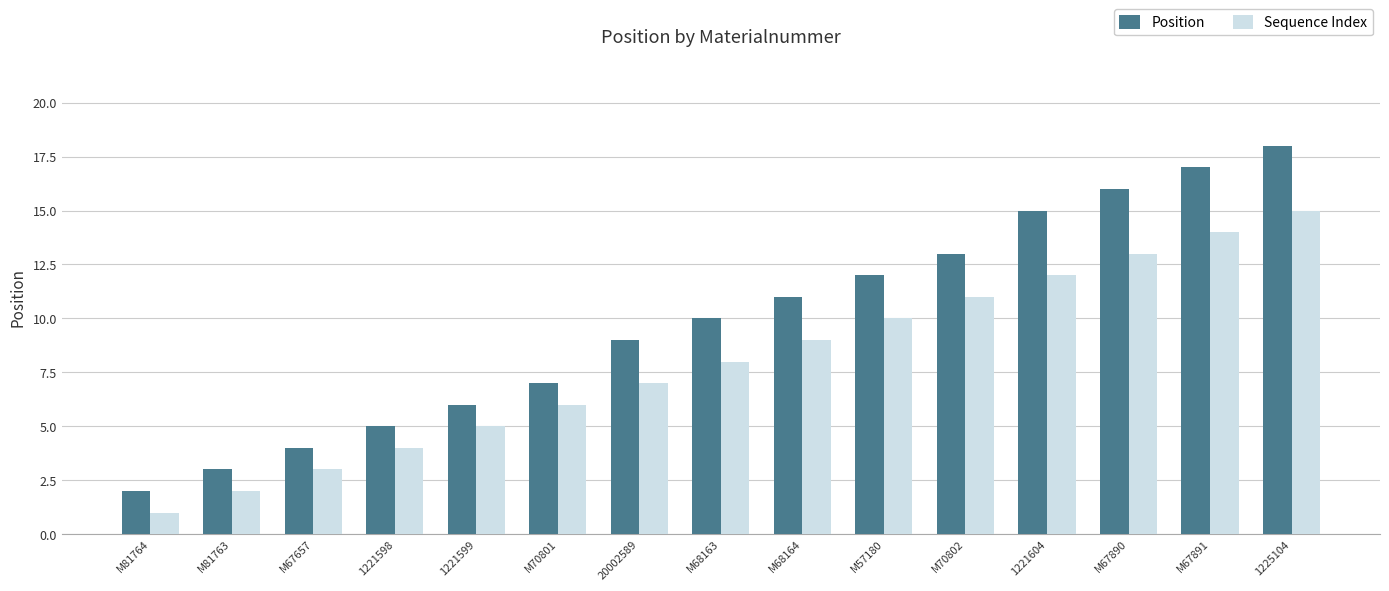

Reading left to right, extract all data points from this chart.

Position: 2	3	4	5	6	7	9	10	11	12	13	15	16	17	18
Sequence Index: 1	2	3	4	5	6	7	8	9	10	11	12	13	14	15